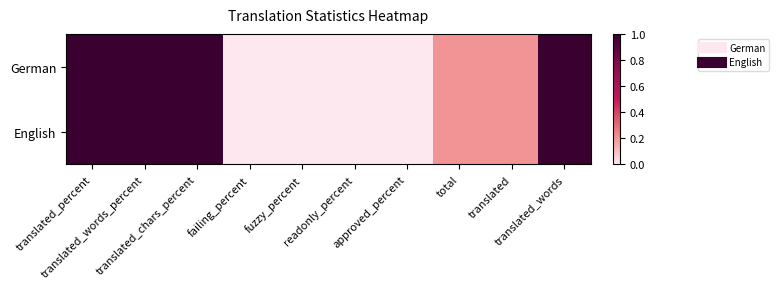

What is the greatest value displayed?

1.0